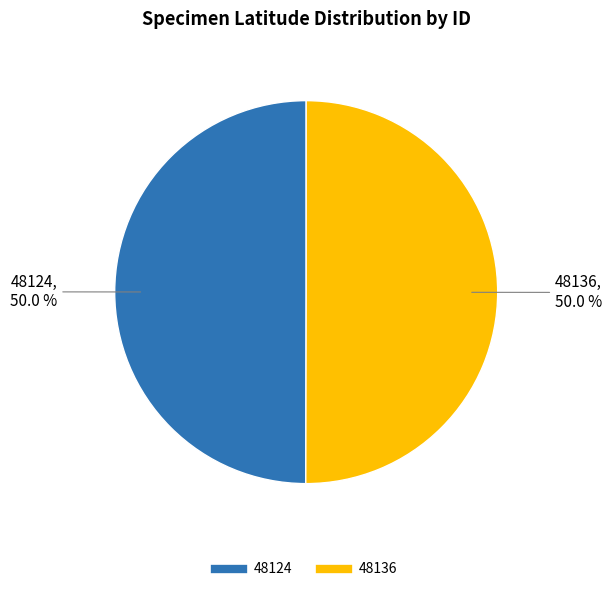

True or false: 48124 accounts for 50% of the total.

True